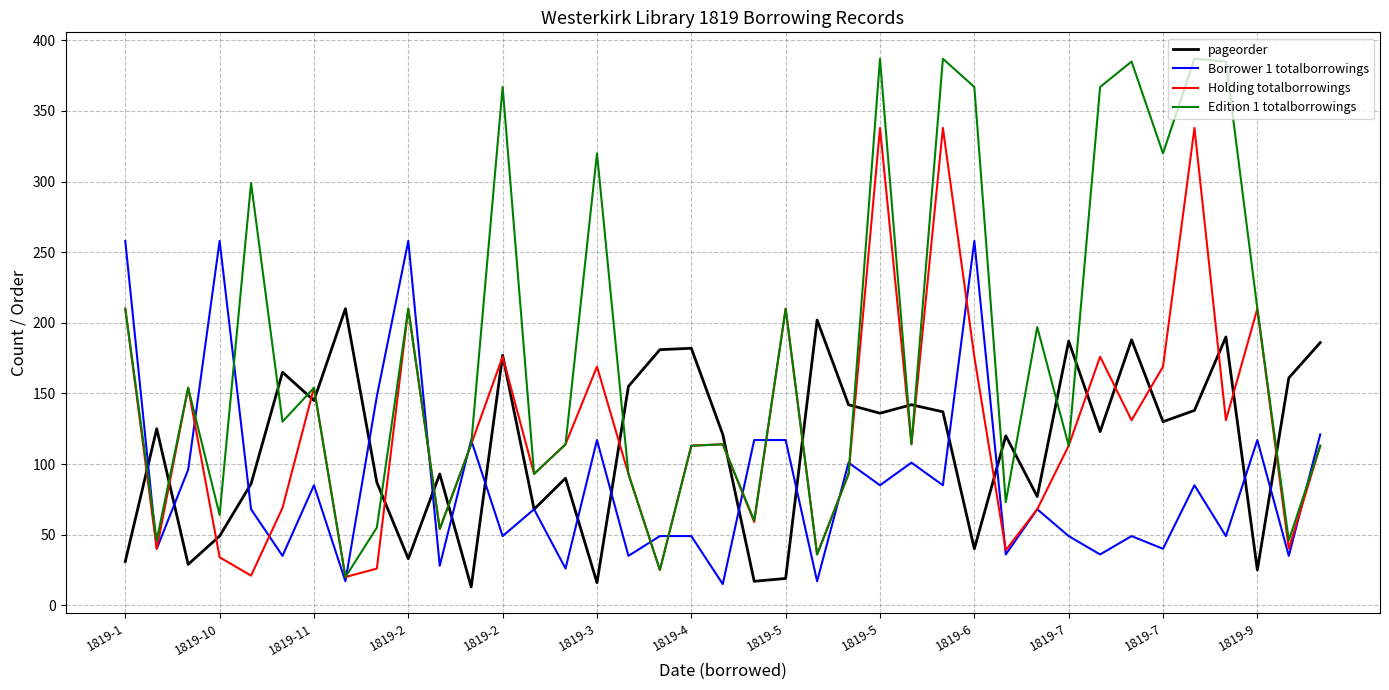

How many lines are shown in the chart?

4